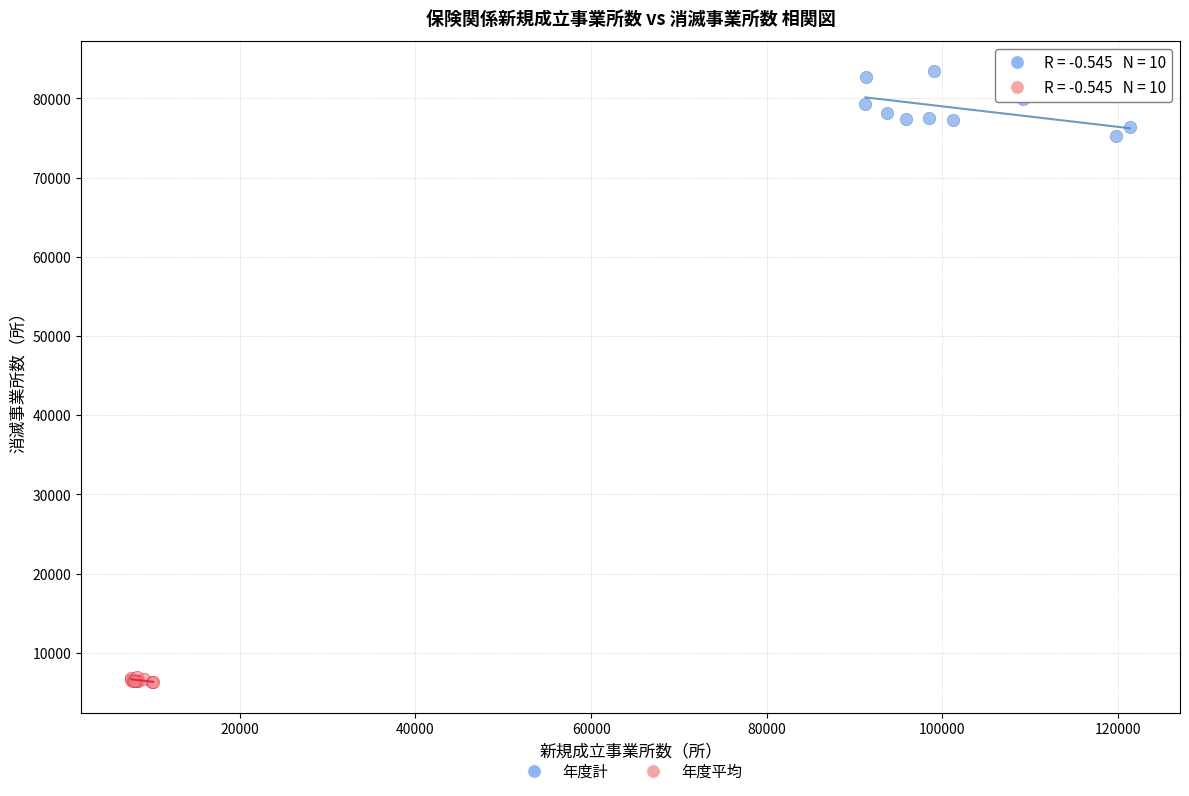

Which series has the widest spread of Y values?

年度計